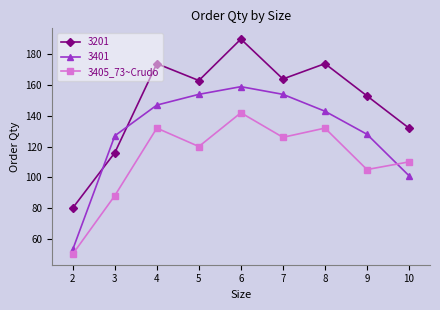

What is the smallest value displayed?

50